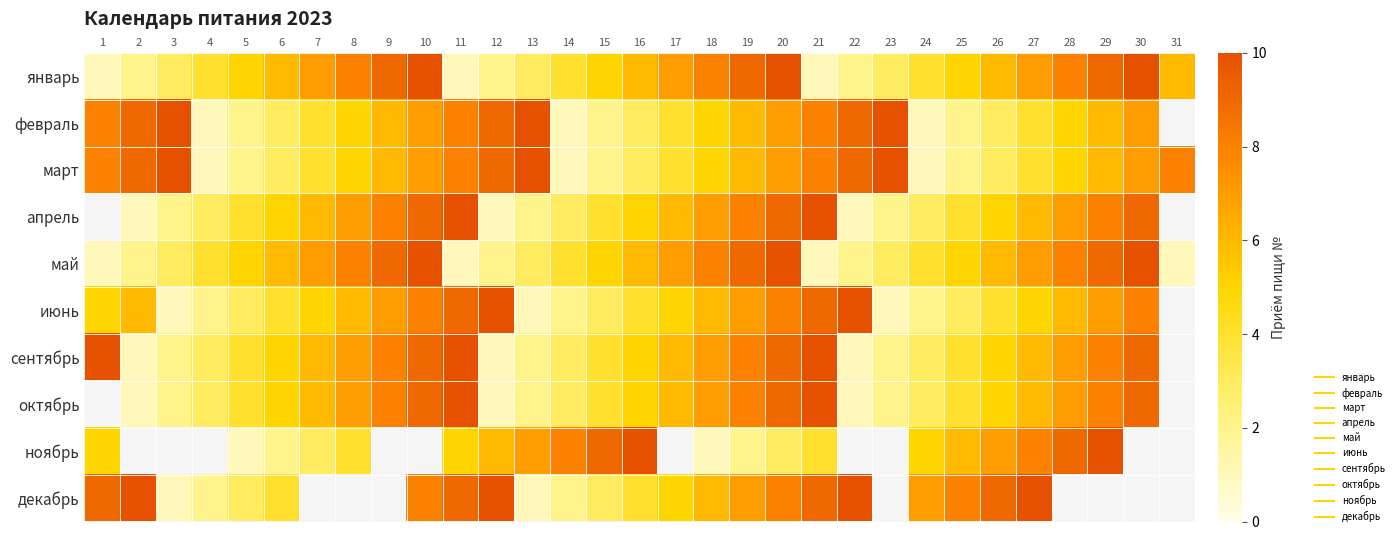

Which series changed the most between 11 and 17?

январь